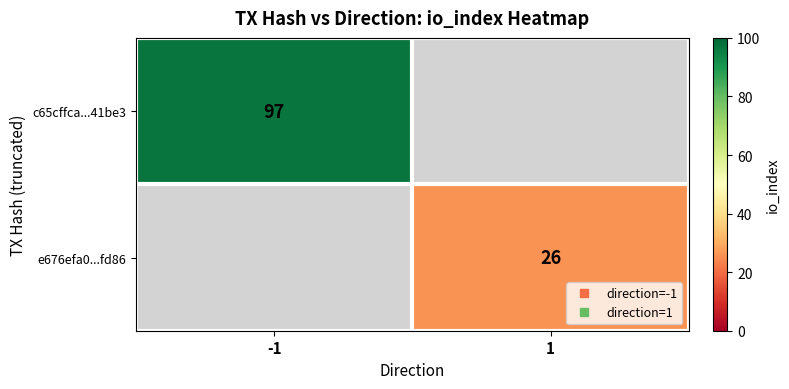

Read the c65cffca...41be3 value at -1.

97.0